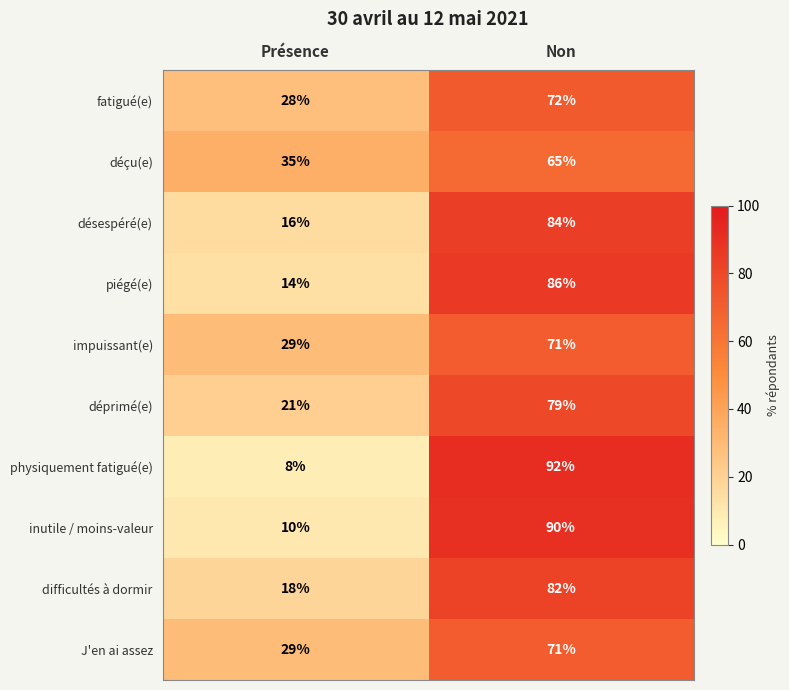

Where is fatigué(e) nearest to the value 50?

Présence